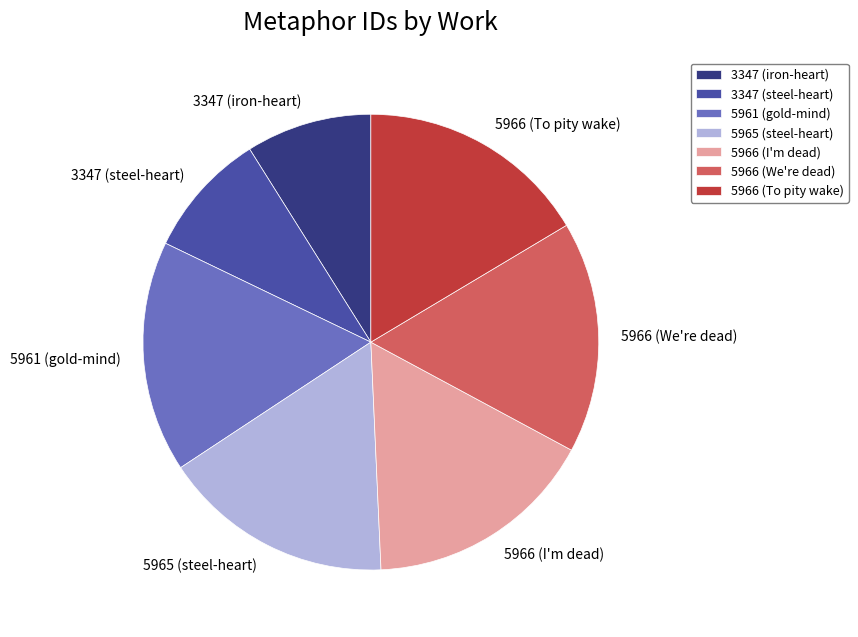

Count the number of slices in the pie.

7